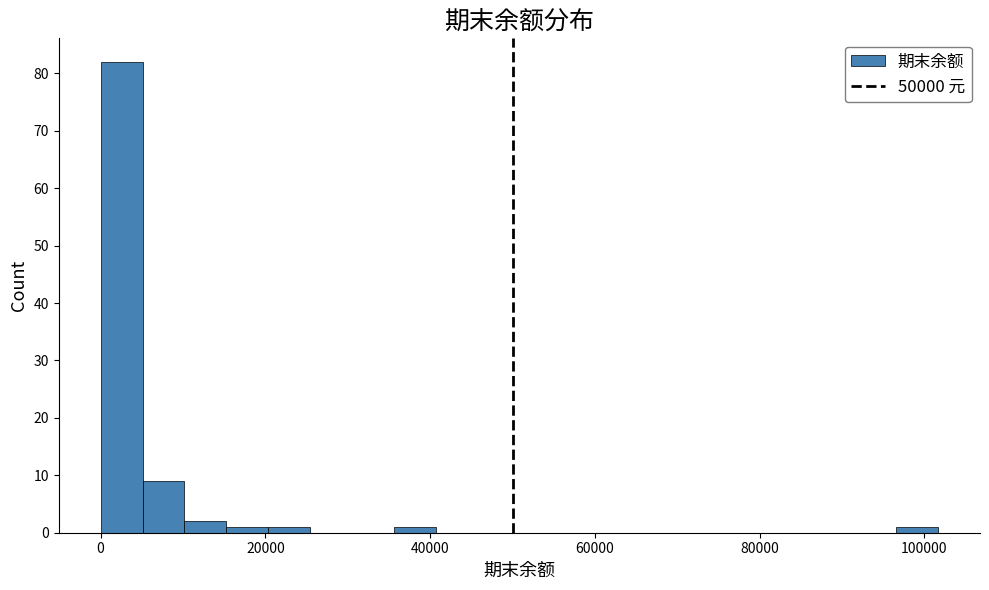

Around what value on the x-axis is the tallest bar? Give the approximate position of its centre, as read against the axis.

2000